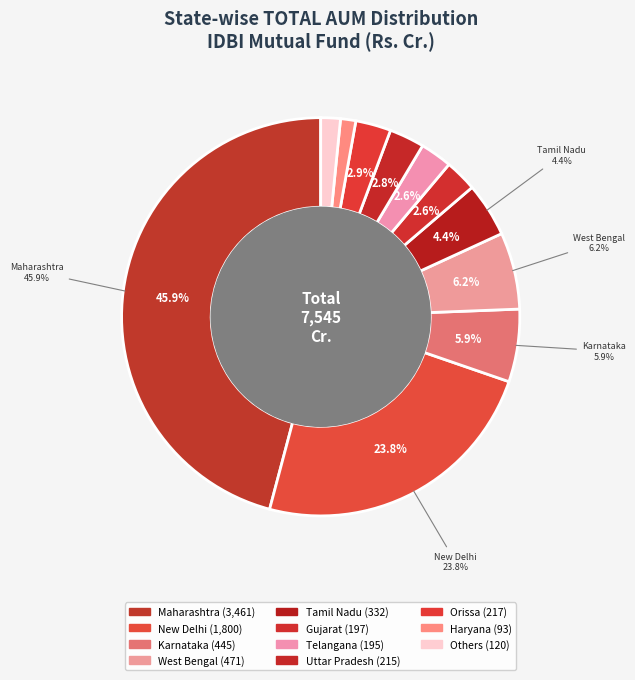

Does West Bengal represent more than half of the total?

No